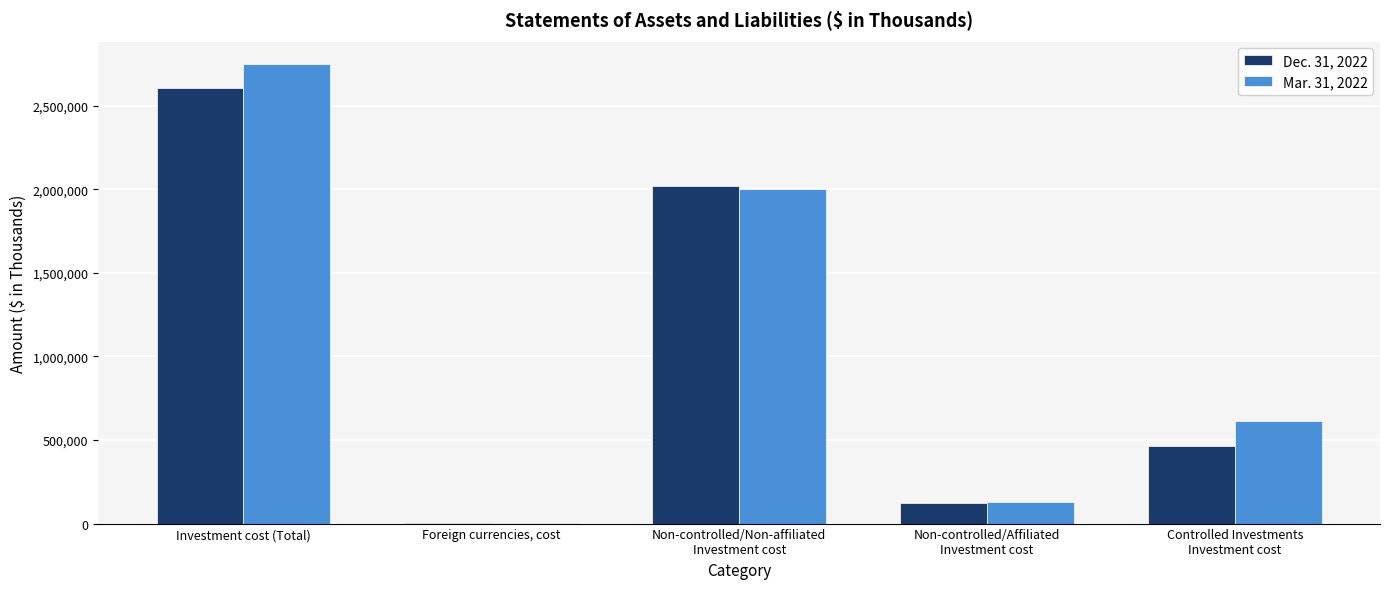

Which series has the largest total across all categories?

Mar. 31, 2022